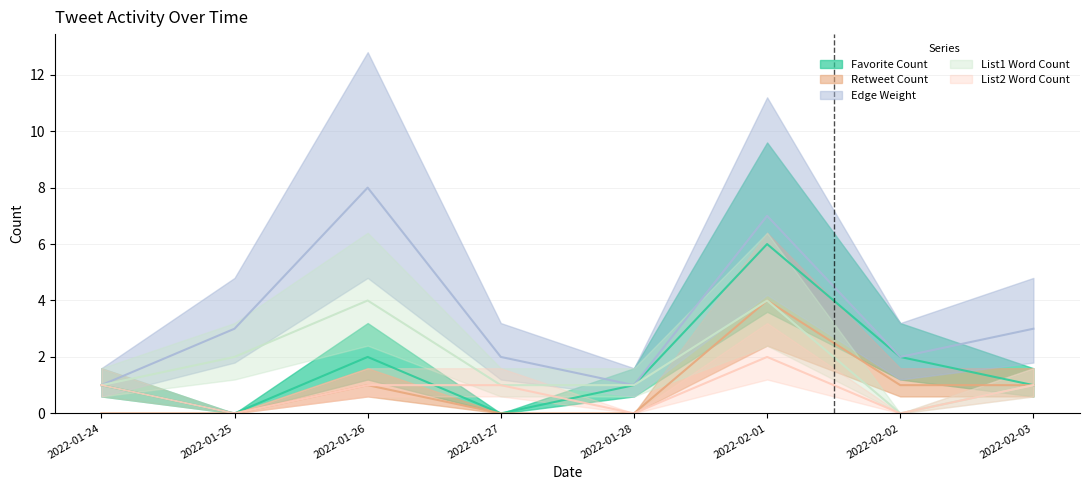

True or false: List1 Word Count has more than 1 interior local peaks.

True